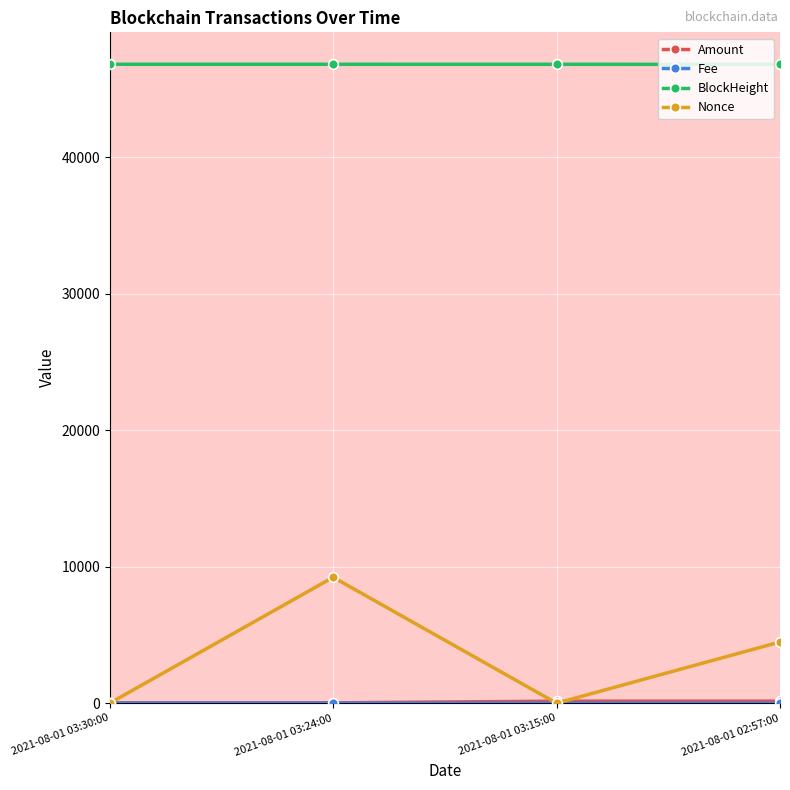

What is the label of the 1st point from the left?

2021-08-01 03:30:00